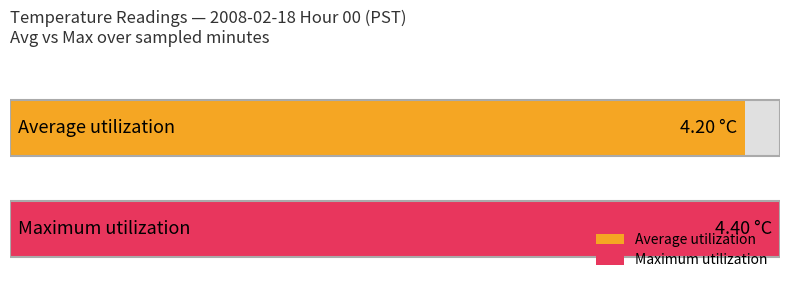

Is the value of Average utilization at 14 greater than the value of Maximum utilization at 22?

No